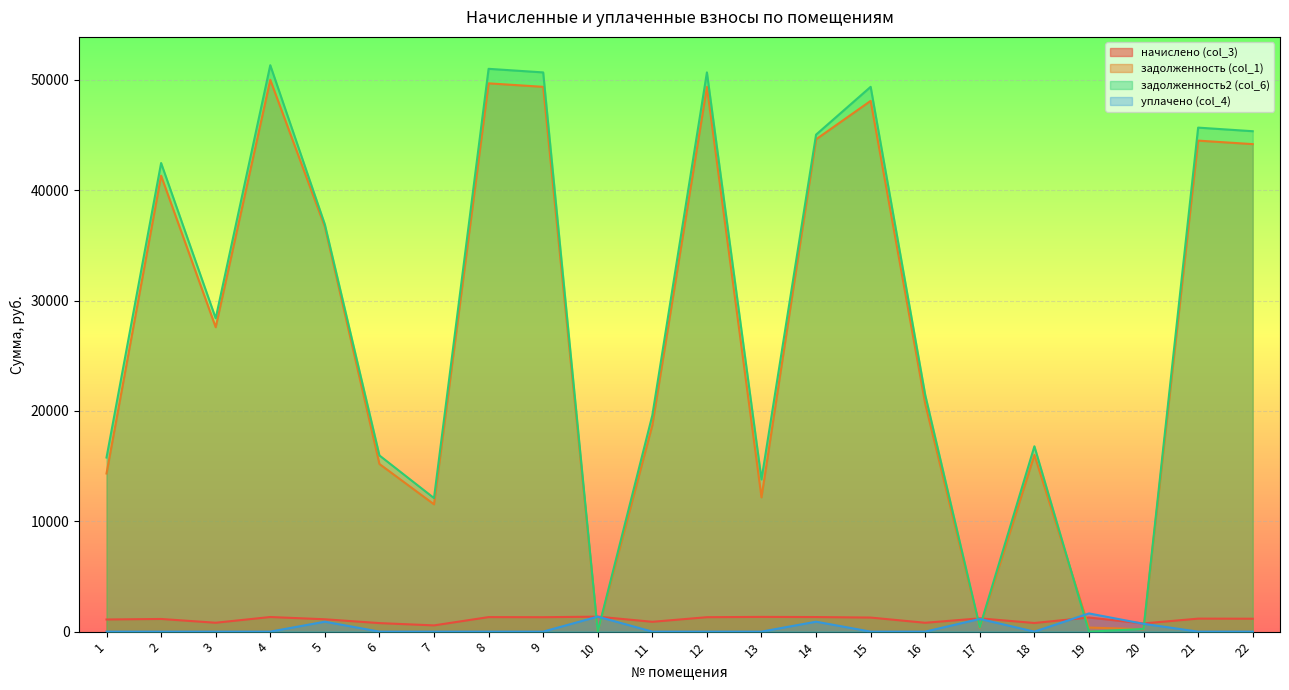

At which label is начислено (col_3) closest to 961?

11